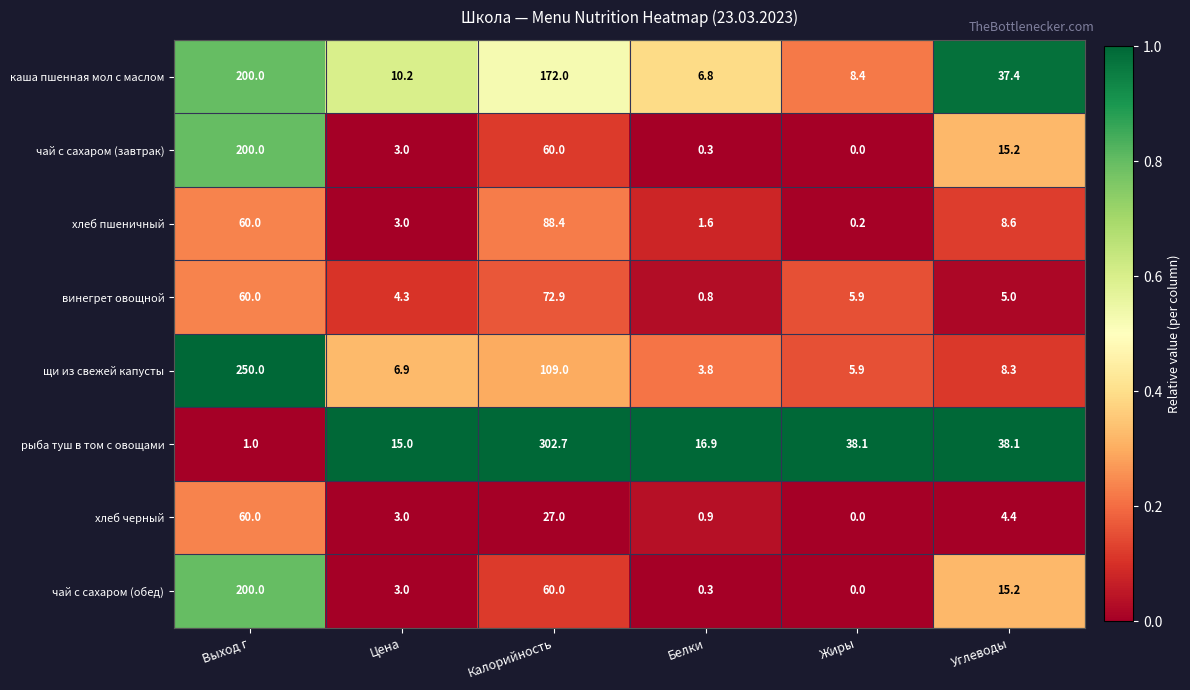

What is the difference between the highest and lowest values at Углеводы?

33.7